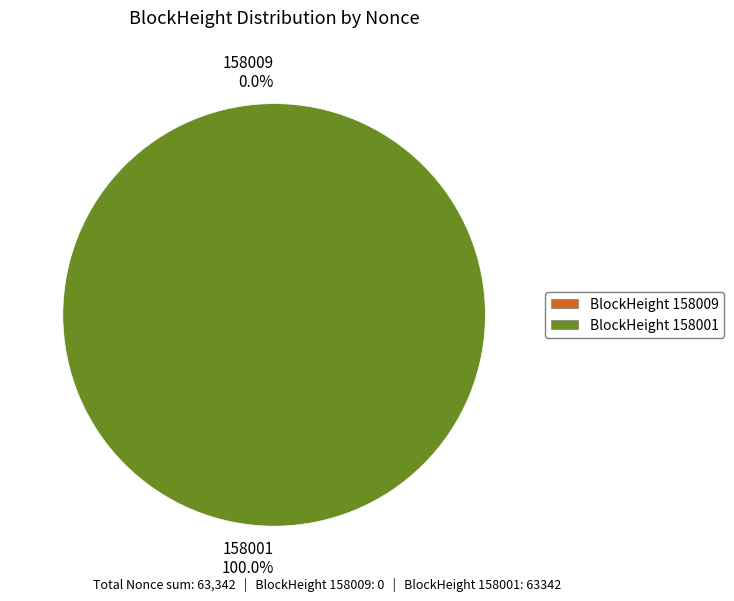

What is the majority slice?

158001